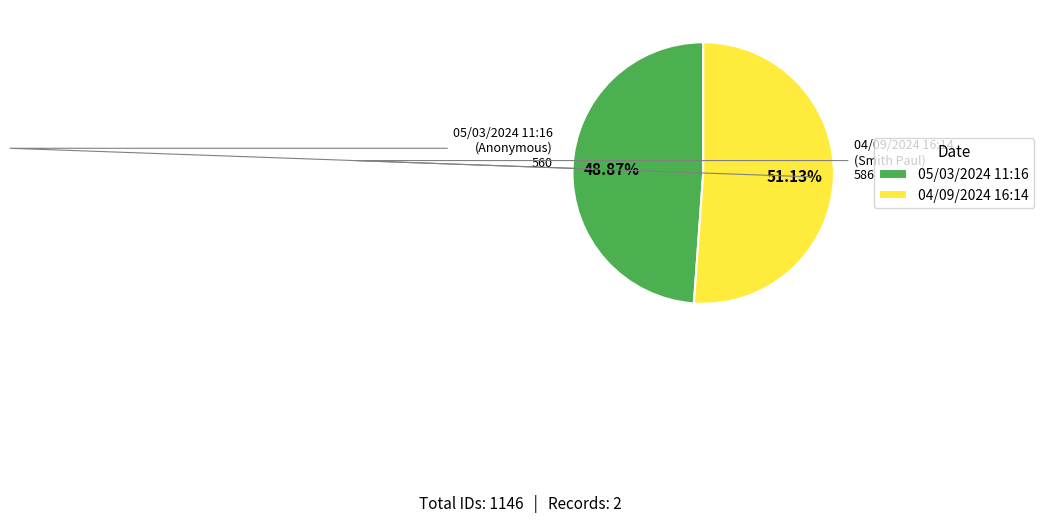

Which has a higher value, 04/09/2024 16:14 or 05/03/2024 11:16?

04/09/2024 16:14